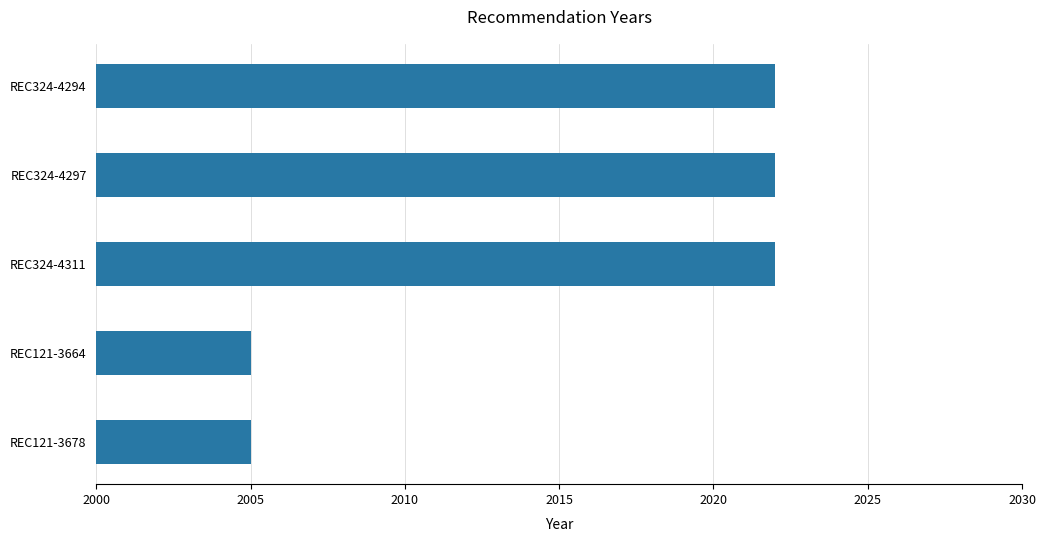

Between REC324-4294 and REC121-3678, which is larger?

REC324-4294